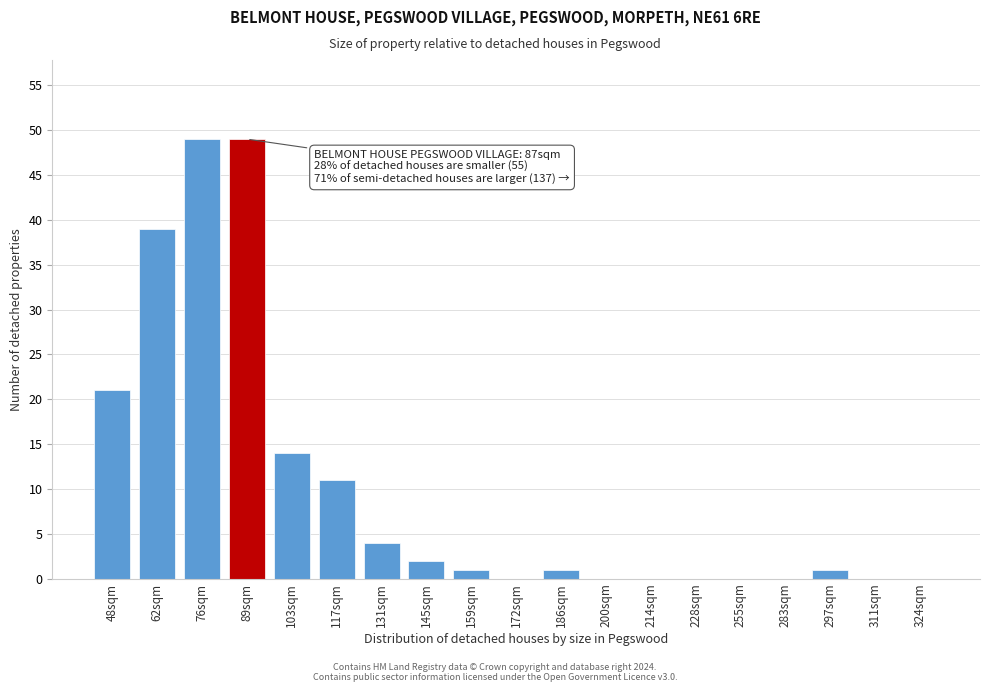

Reading left to right, transcribe all the data shown in this chart.

48sqm=21	62sqm=39	76sqm=49	89sqm=49	103sqm=14	117sqm=11	131sqm=4	145sqm=2	159sqm=1	172sqm=0	186sqm=1	200sqm=0	214sqm=0	228sqm=0	255sqm=0	283sqm=0	297sqm=1	311sqm=0	324sqm=0